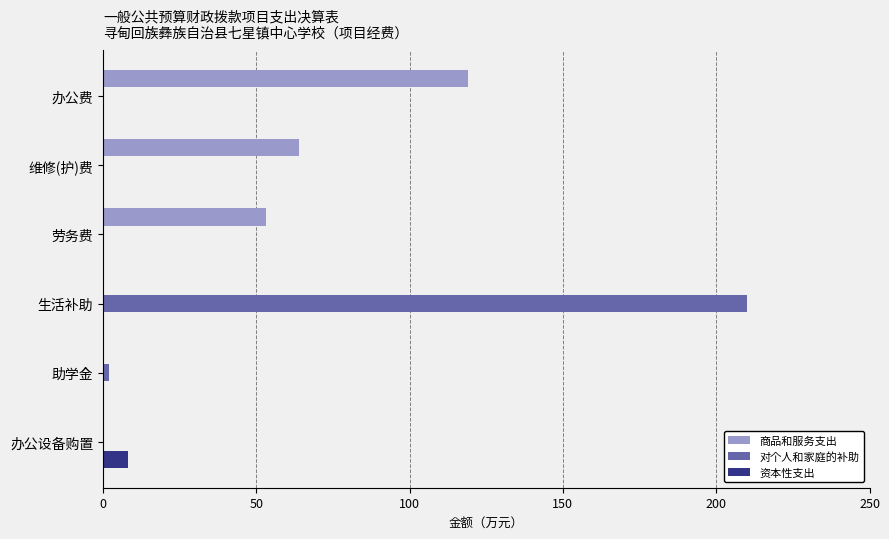

What is the maximum value shown in the chart?

209.9